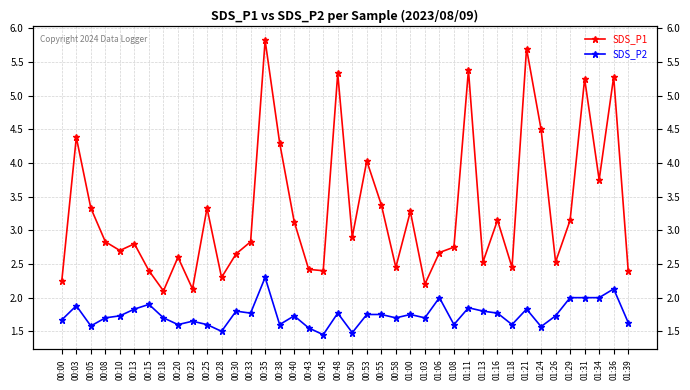

True or false: SDS_P2 has a value of 2.6 at 00:28.

False